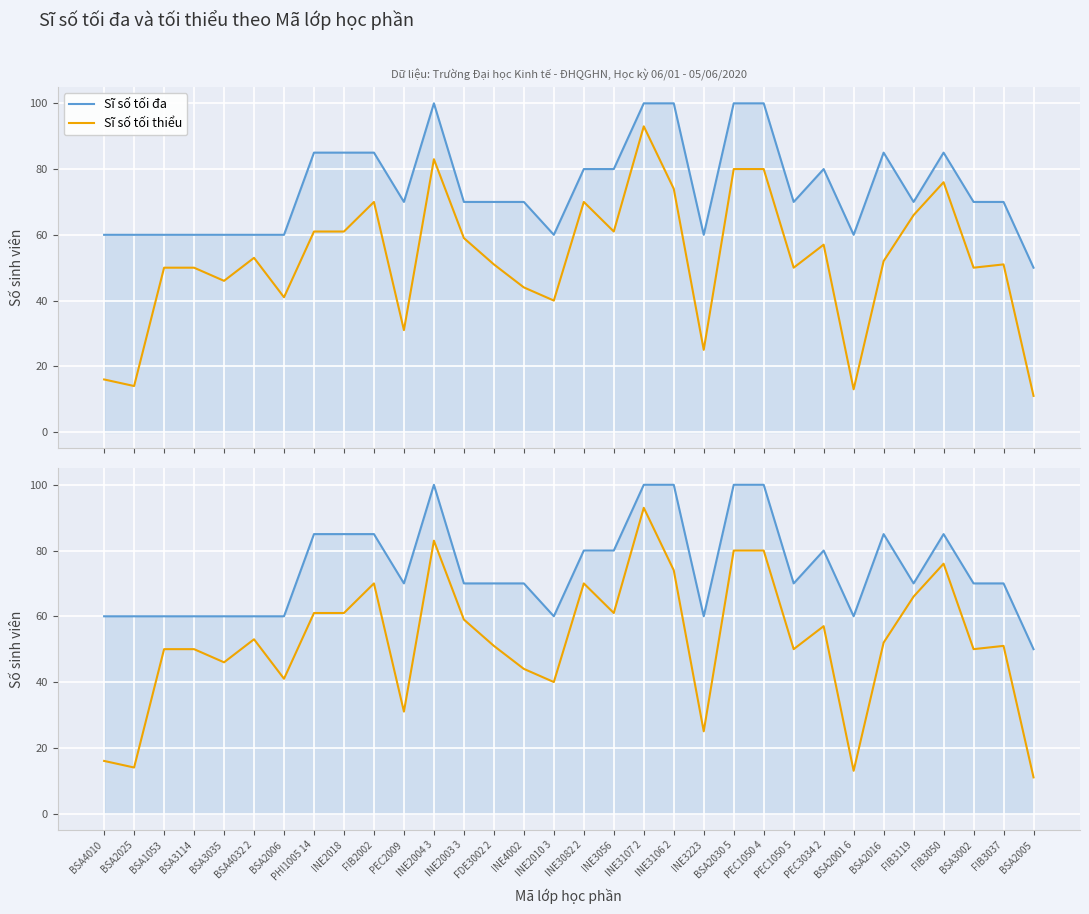

Is it true that Sĩ số tối thiểu equals 80 at BSA1053?

False